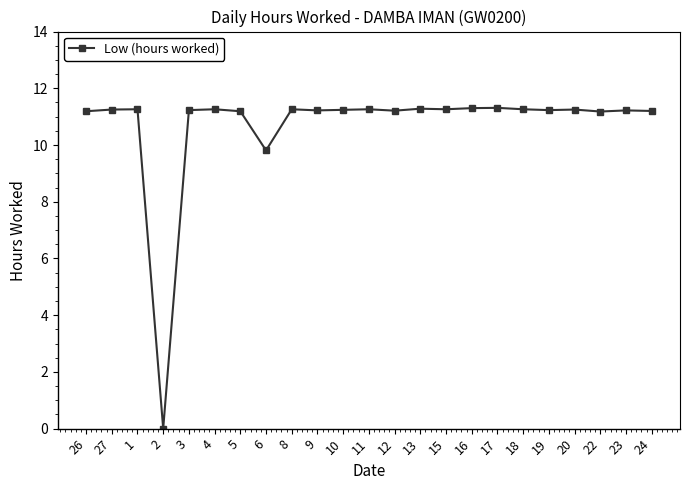

At which label does the data first exceed 11?

26